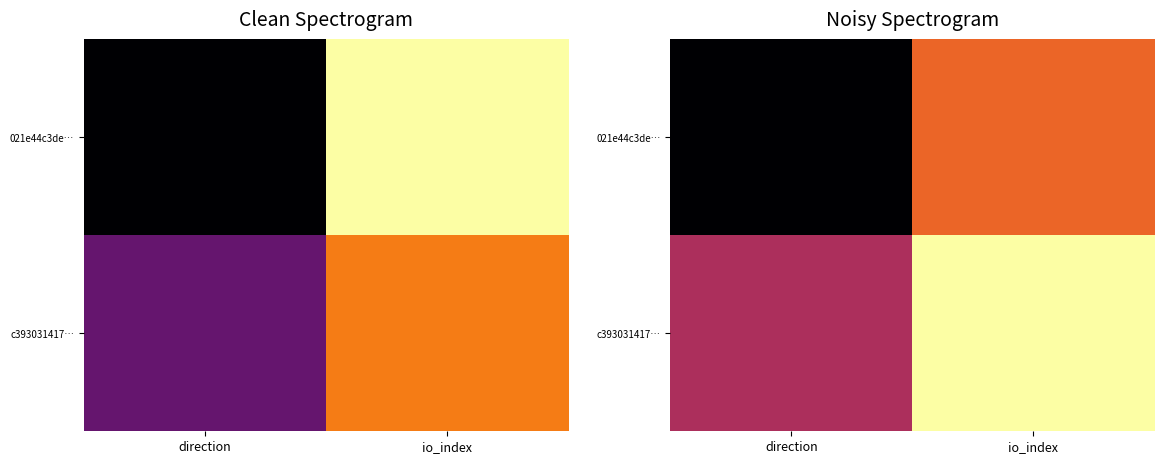

Is it true that c393031417… equals 1.0 at io_index?

True